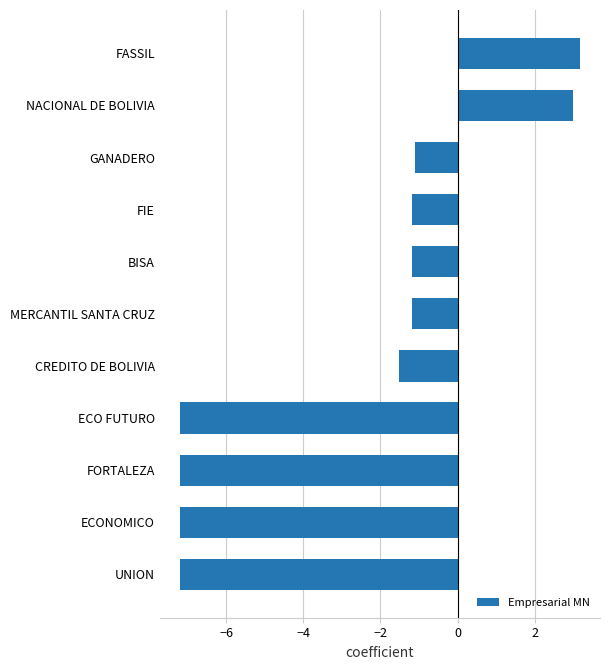

True or false: the data shows -7.2 at UNION.

True